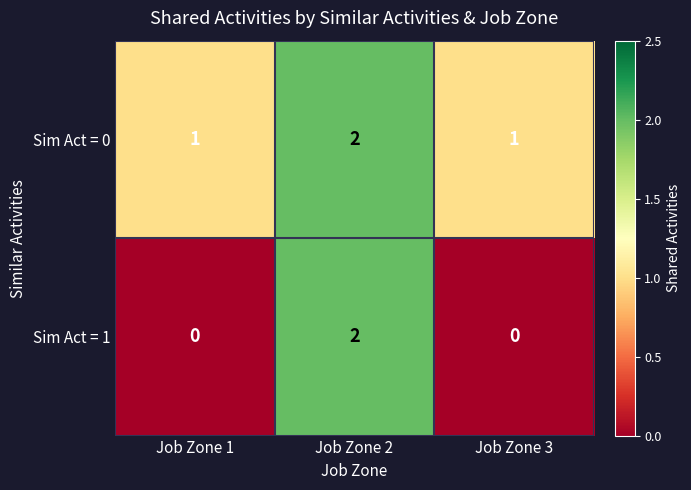

At which category is the sum across all series the highest?

Job Zone 2